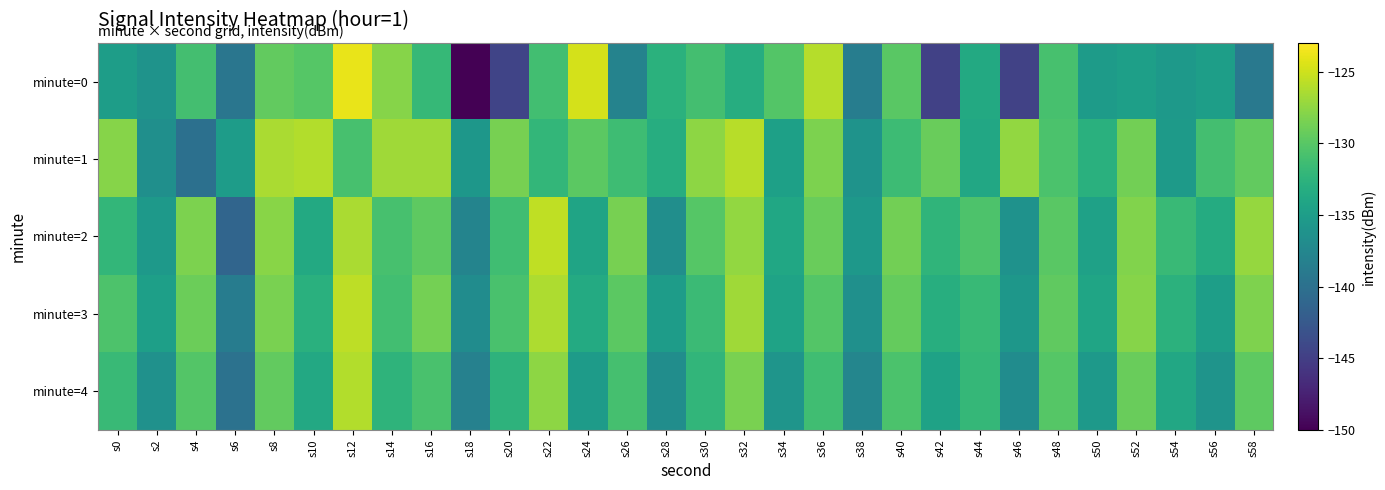

Which series has the widest spread of values?

minute=0